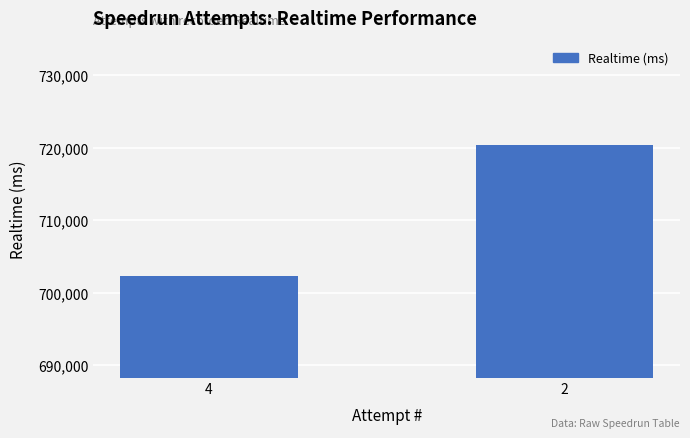

True or false: the data shows 702302 at 4.

True